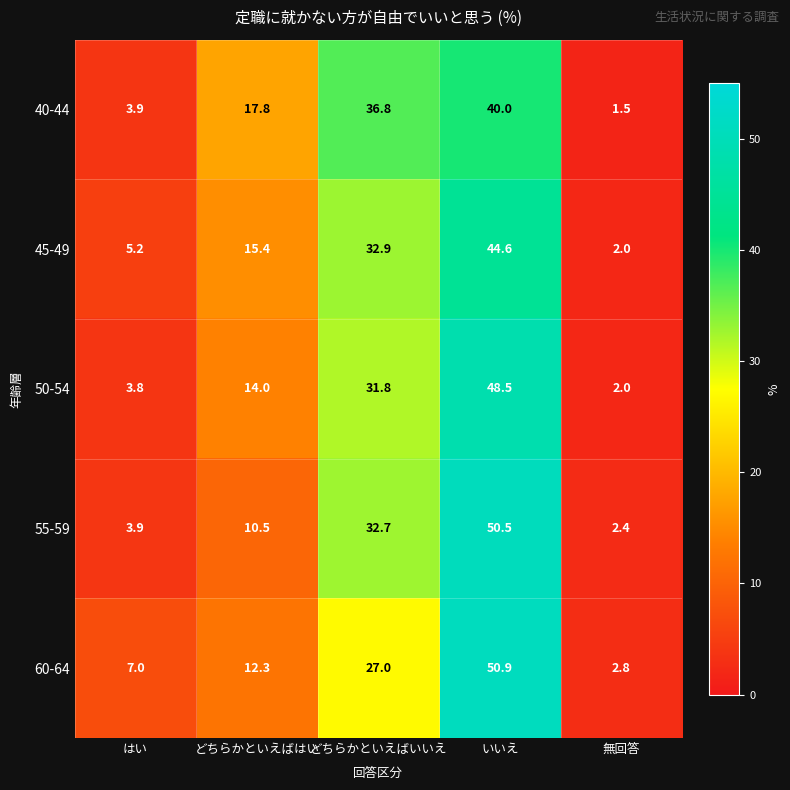

What value does the 50-54 series have at どちらかといえばいいえ?

31.8